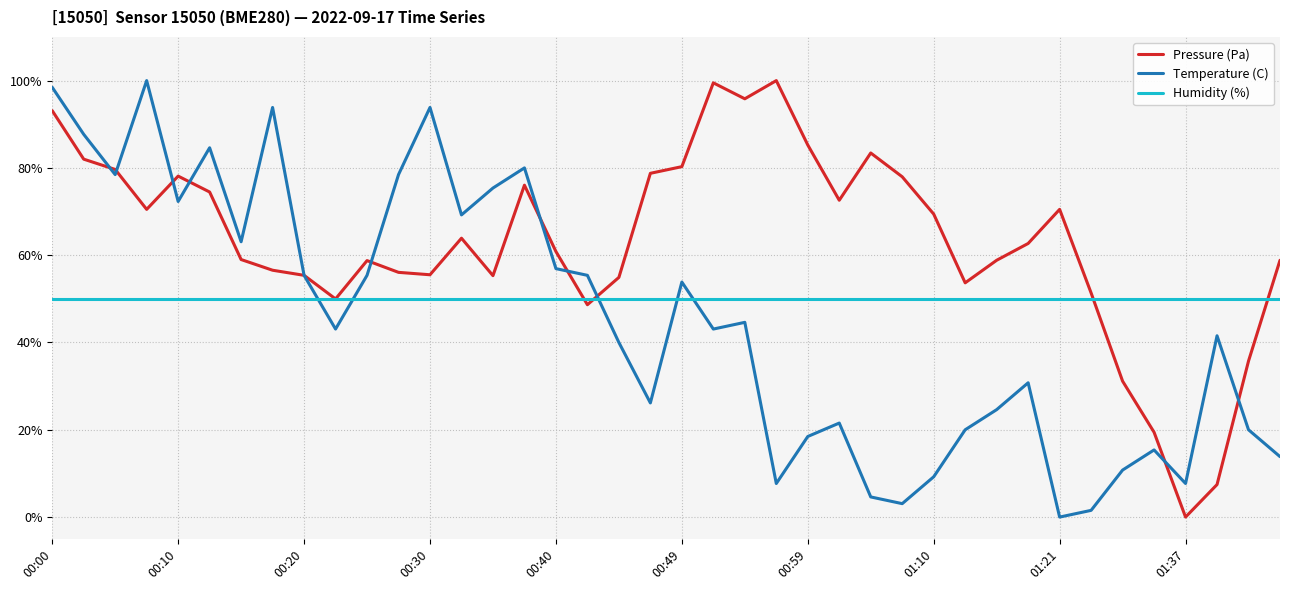

What is the maximum value for Pressure (Pa)?

100.0